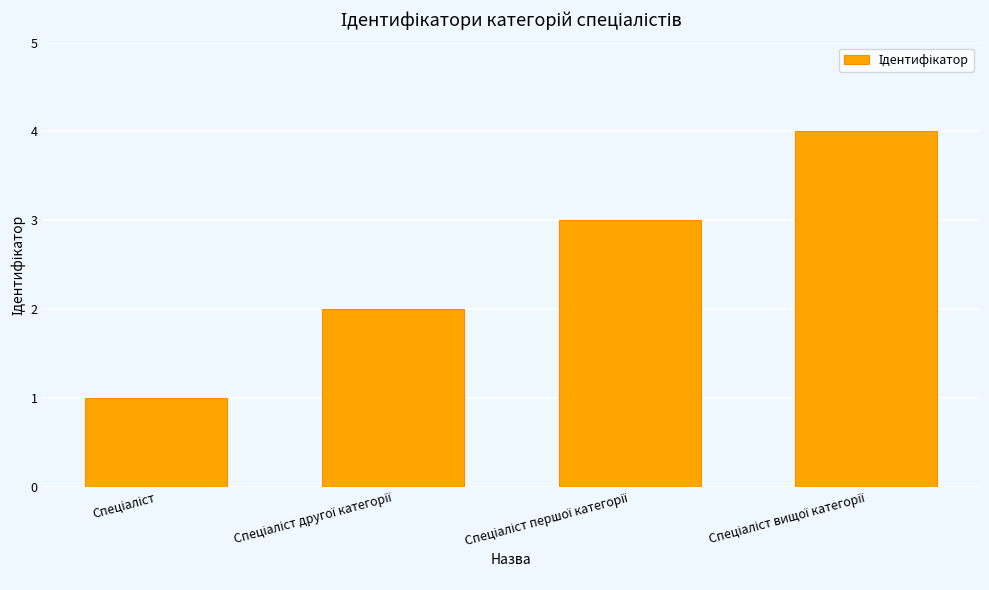

What is the difference between the maximum and minimum values?

3